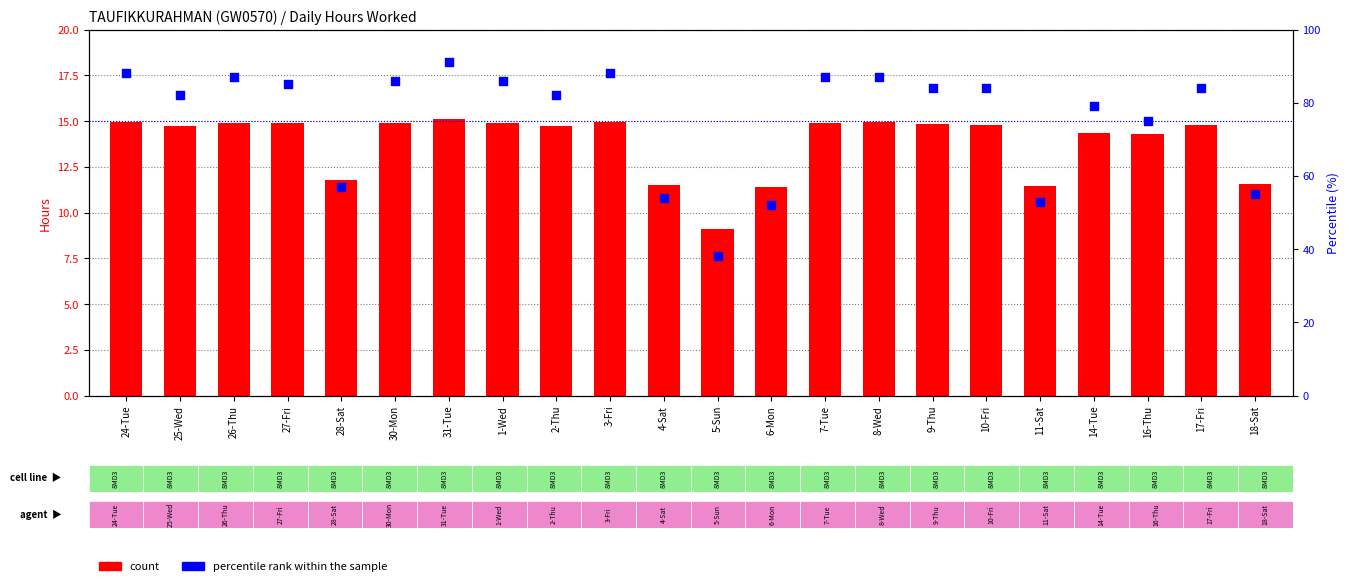

Is the value of count at 18-Sat greater than the value of percentile rank within the sample at 11-Sat?

No